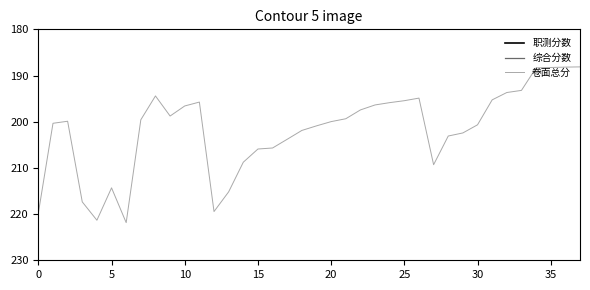

What is the lowest value of the 卷面总分 series?

188.1